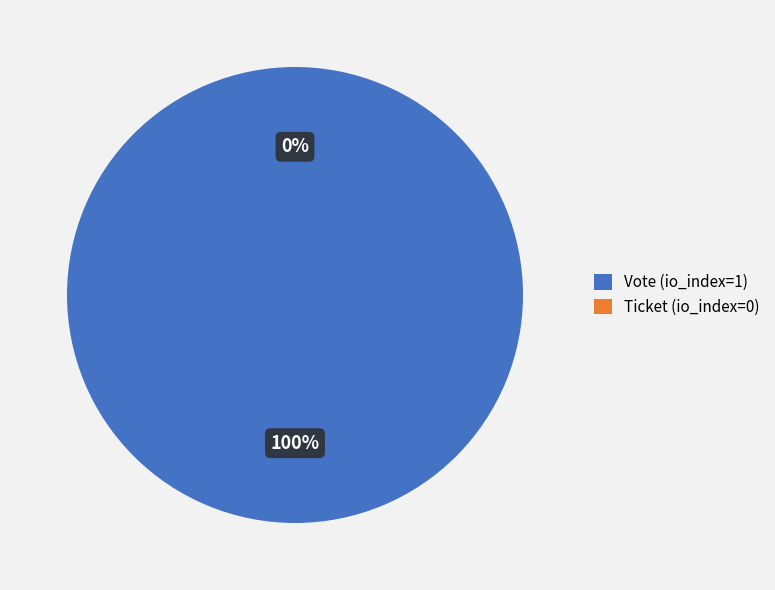

What percentage is the Vote (io_index=1) slice, to the nearest percent?

100%